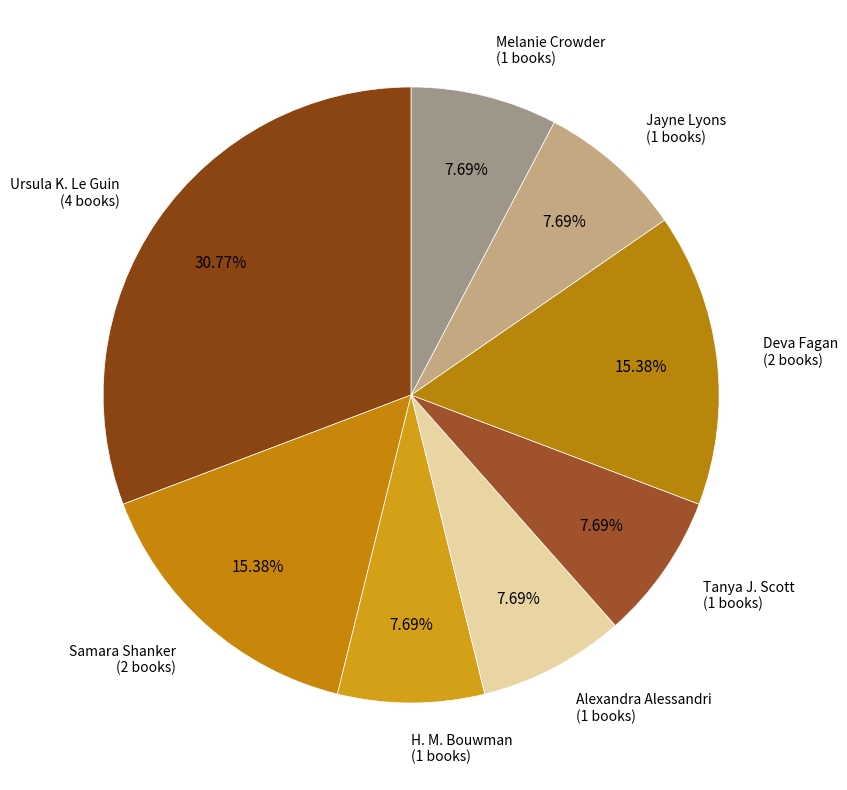

Is there any slice that represents more than half of the pie?

No